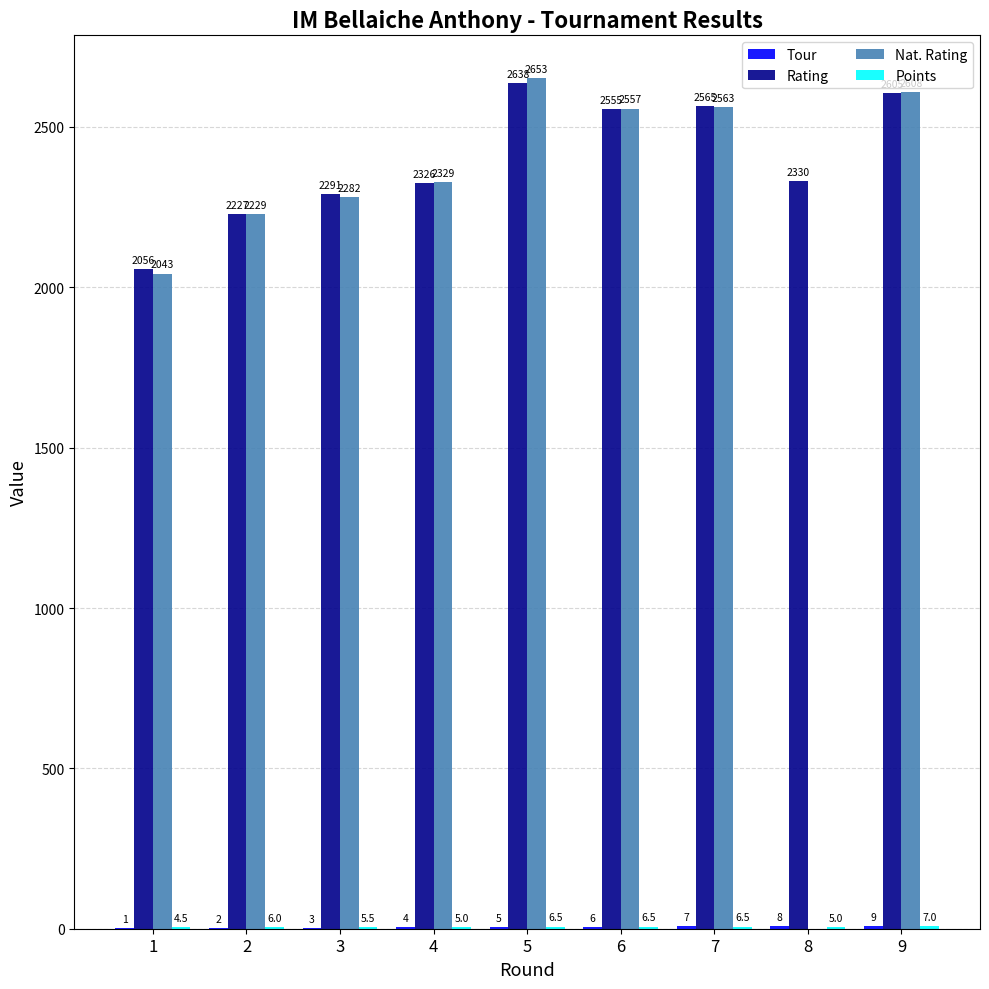

What is the sum of all Rating values?

21593.0